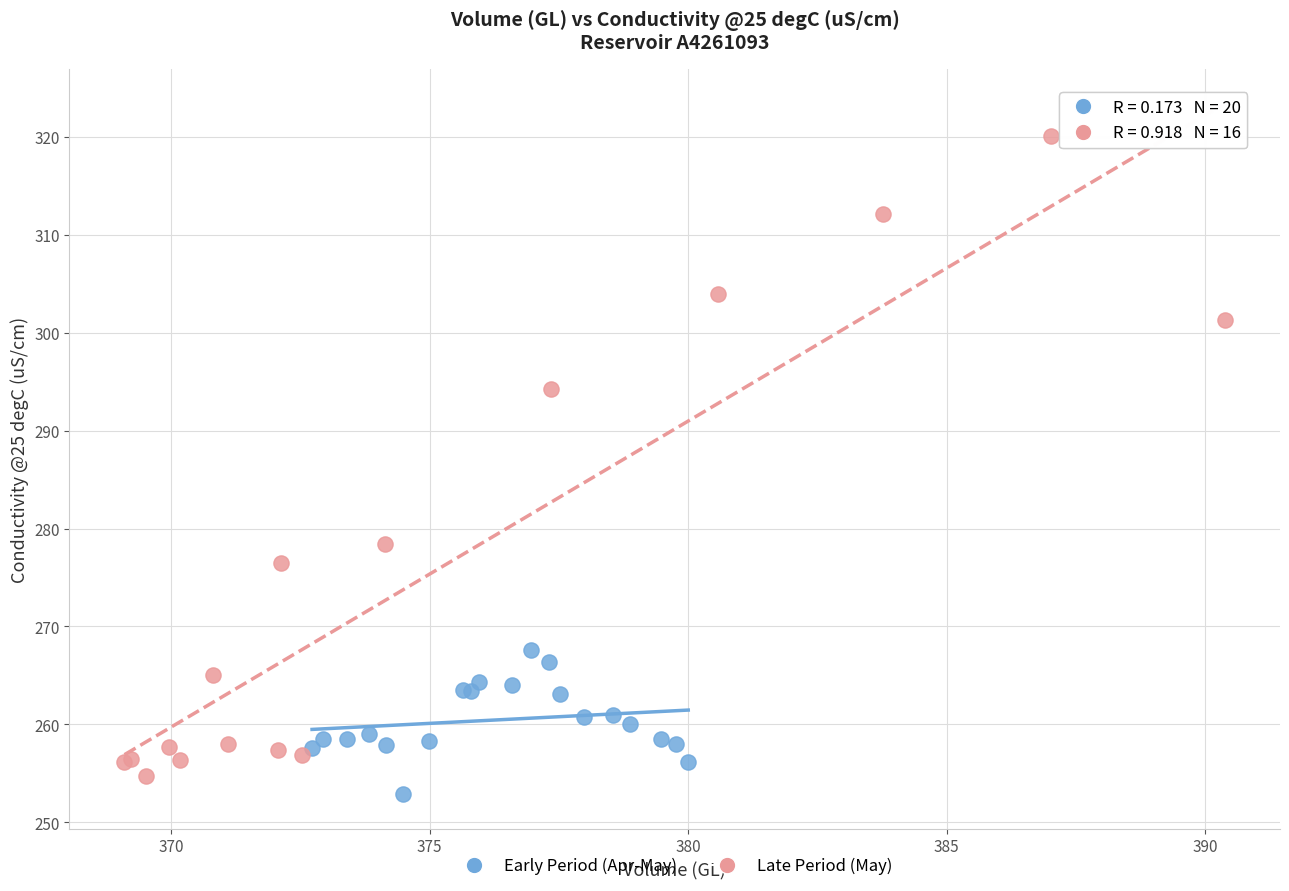

Which series contains the highest Y value?

Late Period (May)